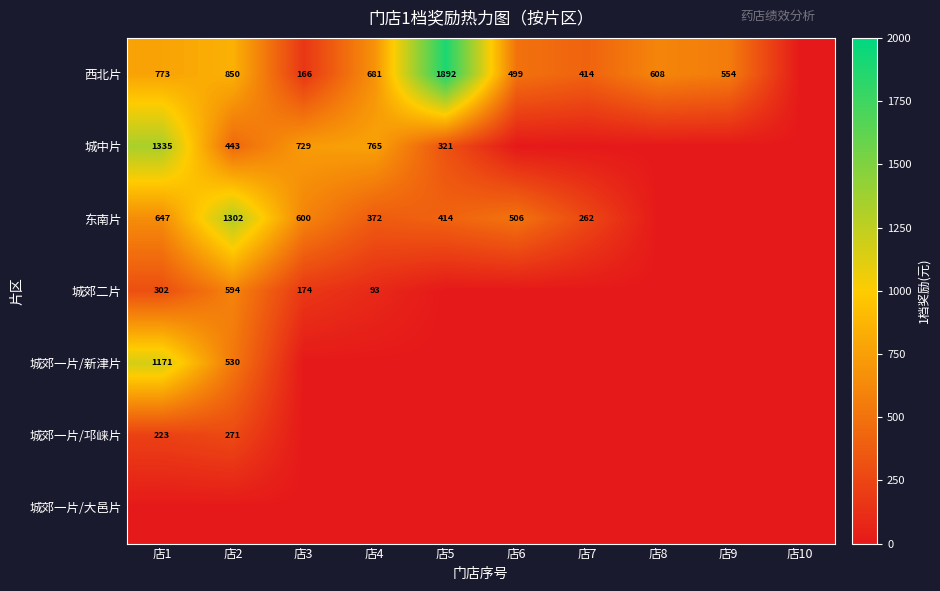

Is it true that 城中片 equals 351 at 店4?

False